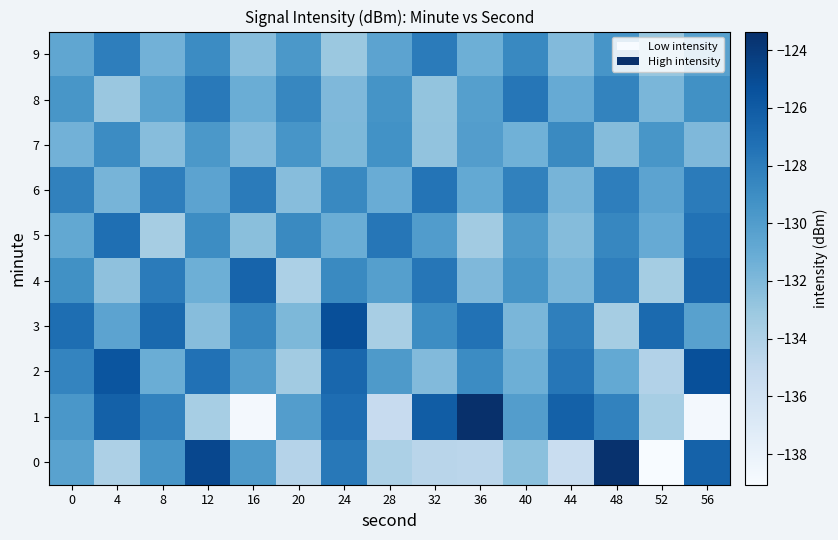

Reading left to right, list all the values displayed in this chart.

0: 0=-130.4	4=-133.9	8=-129.5	12=-124.8	16=-129.8	20=-134.3	24=-127.8	28=-133.9	32=-134.5	36=-134.6	40=-132.5	44=-135.4	48=-123.5	52=-139.1	56=-126.4
1: 0=-129.7	4=-126.3	8=-128.3	12=-133.6	16=-138.8	20=-130.1	24=-127.1	28=-135.2	32=-126.1	36=-123.4	40=-130.1	44=-126.3	48=-128.3	52=-133.6	56=-138.8
2: 0=-128.5	4=-125.6	8=-131.2	12=-127.3	16=-130.1	20=-133.4	24=-126.7	28=-129.8	32=-132.1	36=-128.9	40=-131.3	44=-127.6	48=-130.9	52=-134.2	56=-125.3
3: 0=-127.1	4=-130.5	8=-126.8	12=-132.3	16=-128.6	20=-131.9	24=-125.2	28=-133.7	32=-129.0	36=-127.4	40=-131.8	44=-128.2	48=-133.6	52=-126.9	56=-130.3
4: 0=-129.2	4=-132.6	8=-127.9	12=-131.3	16=-126.5	20=-133.9	24=-128.8	28=-130.2	32=-127.6	36=-132.0	40=-129.4	44=-131.8	48=-128.1	52=-133.5	56=-126.7
5: 0=-130.8	4=-127.2	8=-133.6	12=-129.0	16=-132.4	20=-128.8	24=-131.2	28=-127.6	32=-130.0	36=-133.4	40=-129.8	44=-132.2	48=-128.6	52=-131.0	56=-127.4
6: 0=-128.3	4=-131.7	8=-128.1	12=-130.5	16=-127.9	20=-132.3	24=-128.7	28=-131.1	32=-127.5	36=-130.9	40=-128.3	44=-131.7	48=-128.1	52=-130.5	56=-127.9
7: 0=-131.5	4=-128.9	8=-132.3	12=-129.7	16=-132.1	20=-129.5	24=-131.9	28=-129.3	32=-132.7	36=-130.1	40=-131.4	44=-128.8	48=-132.2	52=-129.6	56=-132.0
8: 0=-129.6	4=-133.0	8=-130.4	12=-127.8	16=-131.2	20=-128.6	24=-132.0	28=-129.4	32=-132.8	36=-130.2	40=-127.6	44=-131.0	48=-128.4	52=-131.8	56=-129.2
9: 0=-130.7	4=-128.1	8=-131.5	12=-128.9	16=-132.3	20=-129.7	24=-133.1	28=-130.5	32=-127.9	36=-131.3	40=-128.7	44=-132.1	48=-129.5	52=-132.9	56=-130.3